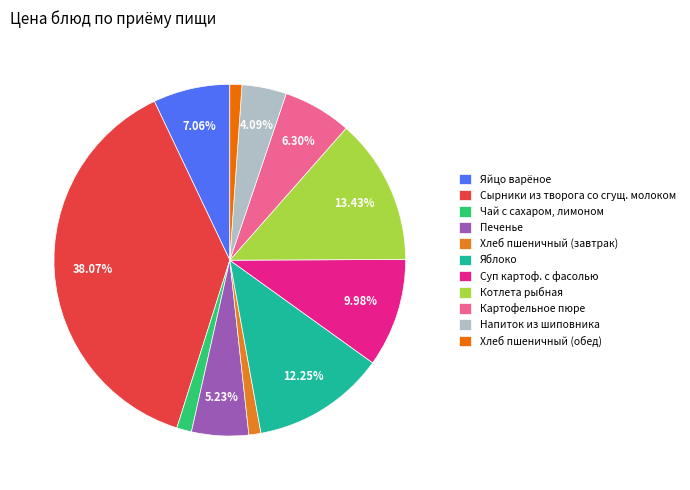

To the nearest percent, what is the difference between the largest and smallest slice percentages?

37%